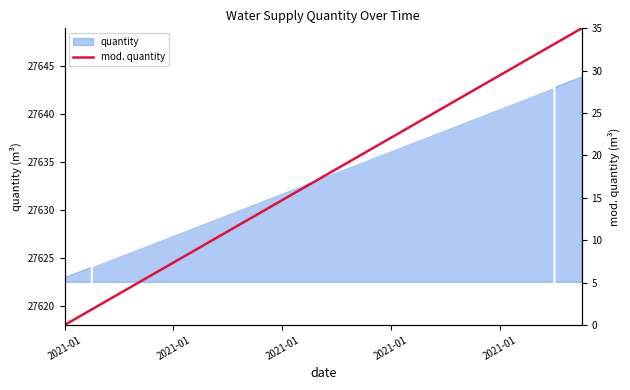

What is the label of the 4th point from the left?

2021-01